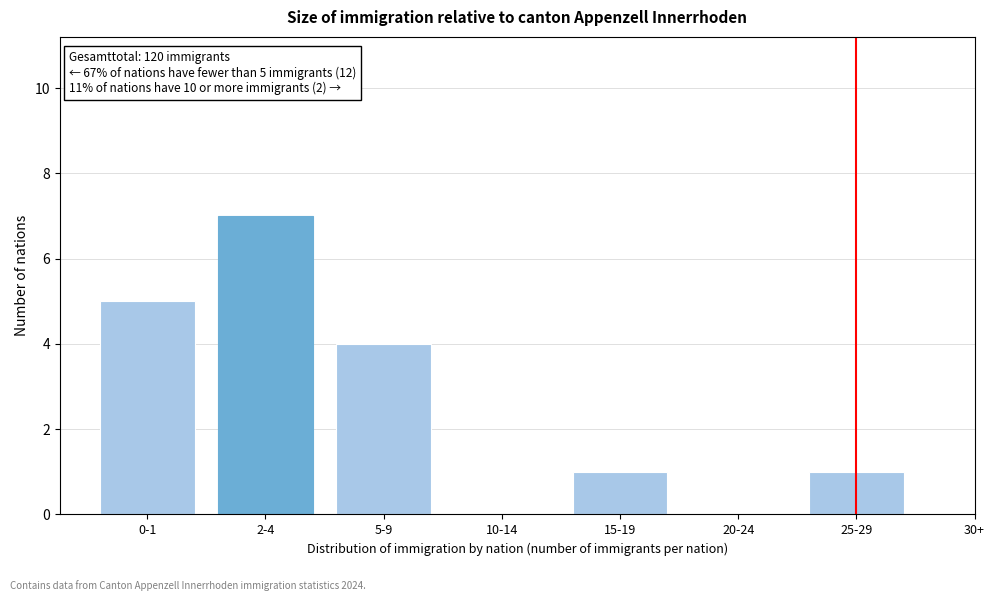

Reading left to right, list all the values displayed in this chart.

0-1=5	2-4=7	5-9=4	10-14=0	15-19=1	20-24=0	25-29=1